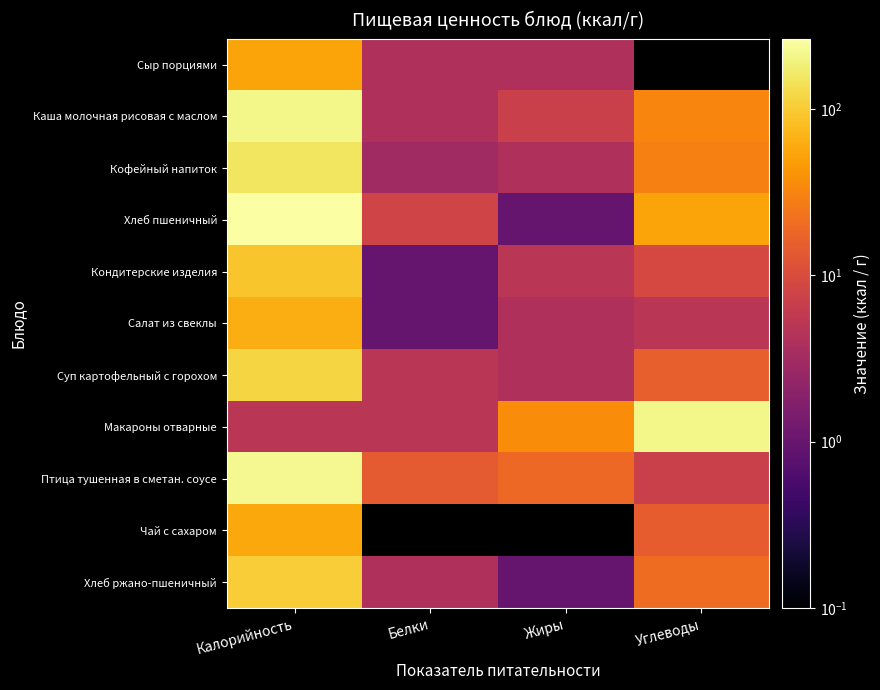

Reading right to left, what are all the values shown in this chart?

Сыр порциями: Углеводы=0	Жиры=4	Белки=4	Калорийность=54
Каша молочная рисовая с маслом: Углеводы=32	Жиры=7	Белки=4	Калорийность=208
Кофейный напиток: Углеводы=29	Жиры=4	Белки=3	Калорийность=152
Хлеб пшеничный: Углеводы=54	Жиры=1	Белки=8	Калорийность=264
Кондитерские изделия: Углеводы=9	Жиры=5	Белки=1	Калорийность=90
Салат из свеклы: Углеводы=5	Жиры=4	Белки=1	Калорийность=63
Суп картофельный с горохом: Углеводы=16	Жиры=4	Белки=5	Калорийность=118
Макароны отварные: Углеводы=211	Жиры=36	Белки=5	Калорийность=5
Птица тушенная в сметан. соусе: Углеводы=7	Жиры=19	Белки=14	Калорийность=220
Чай с сахаром: Углеводы=15	Жиры=0	Белки=0	Калорийность=57
Хлеб ржано-пшеничный: Углеводы=20	Жиры=1	Белки=4	Калорийность=104